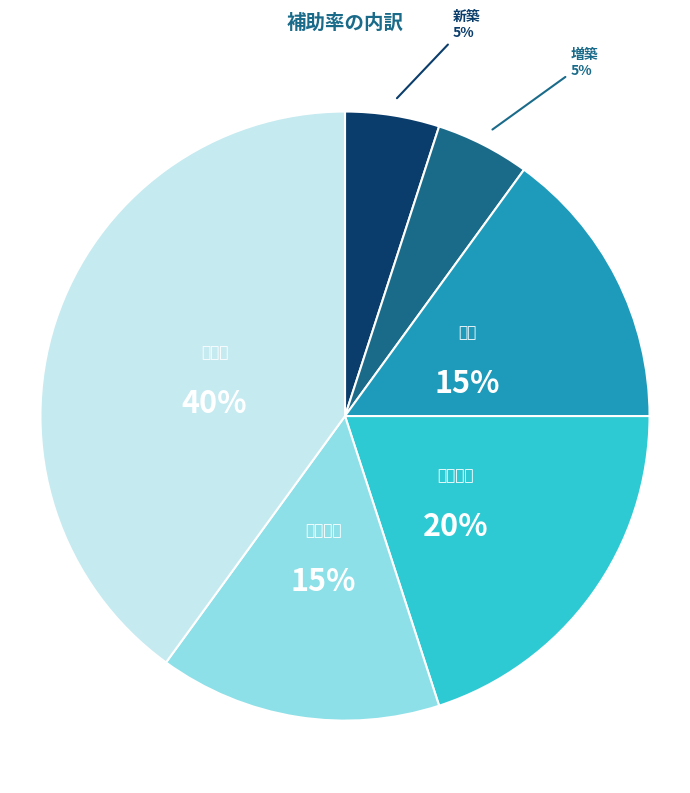

To the nearest percent, what is the average slice percentage?

17%